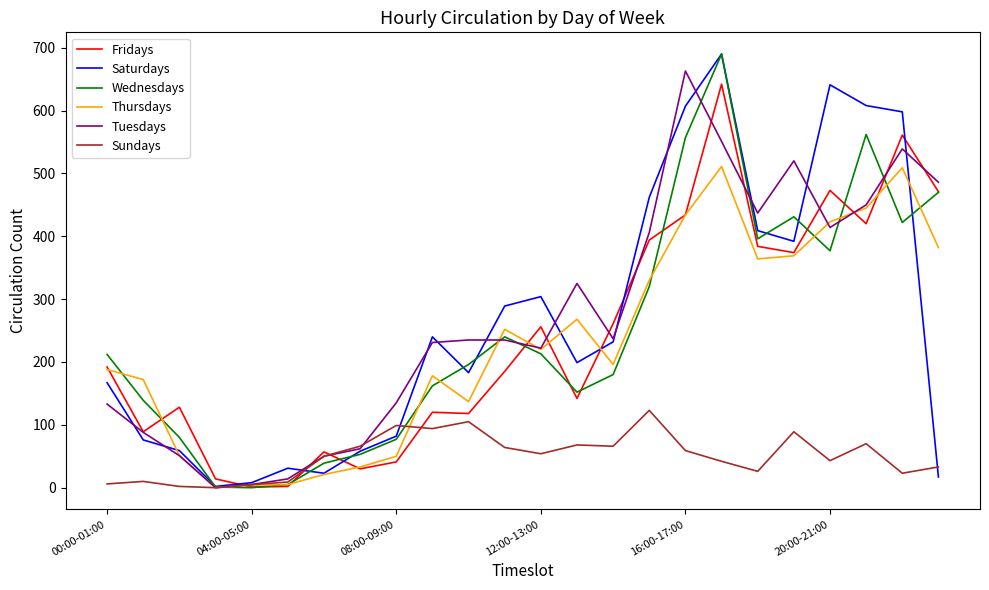

What is the highest value of the Sundays series?

123